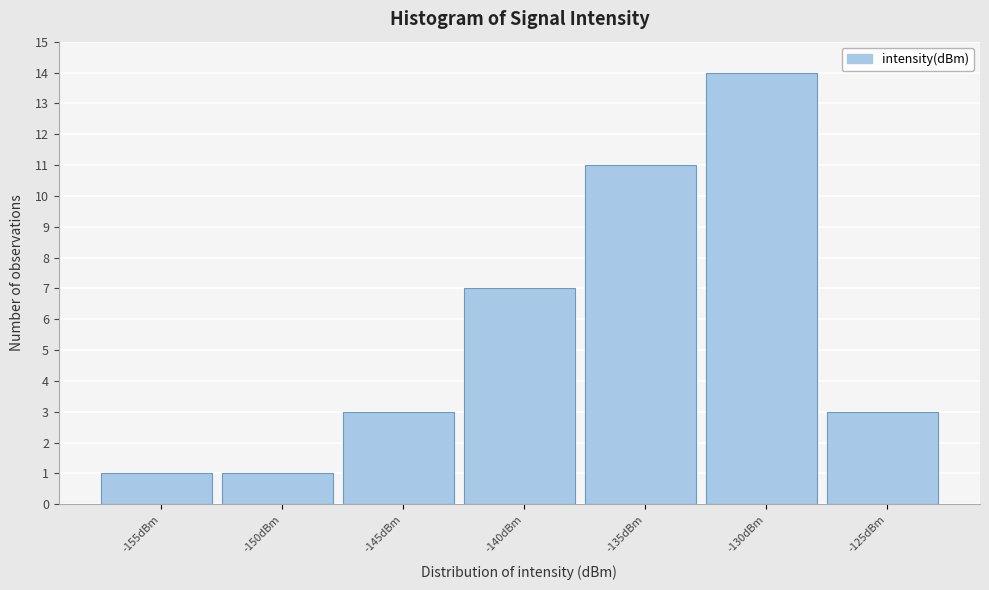

Reading left to right, what are all the values shown in this chart?

-155dBm=1	-150dBm=1	-145dBm=3	-140dBm=7	-135dBm=11	-130dBm=14	-125dBm=3